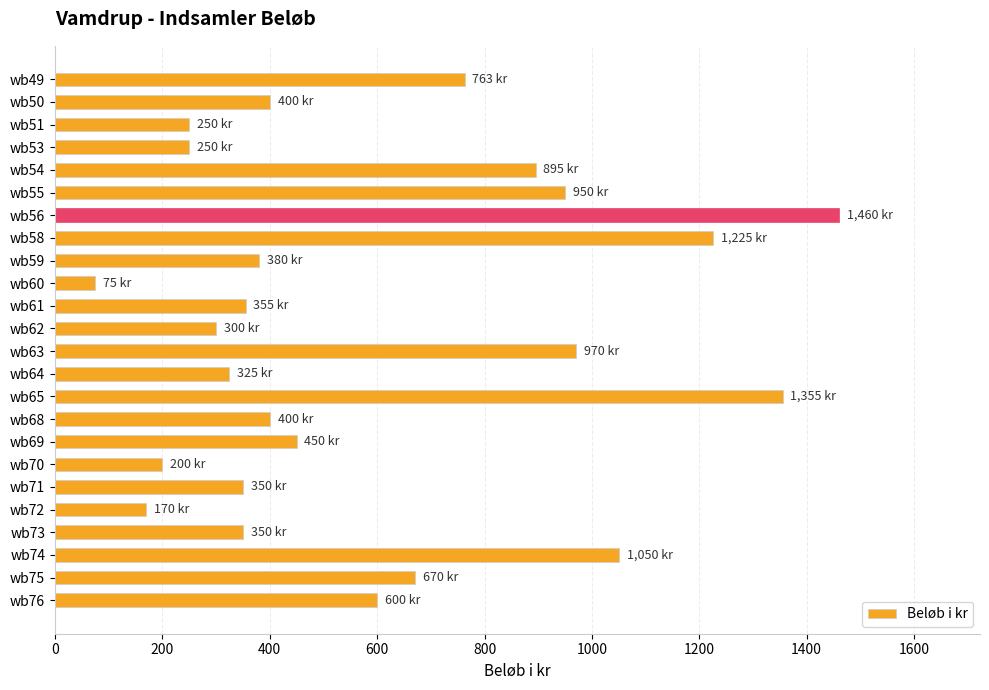

What is the value of the 20th bar from the top?

170